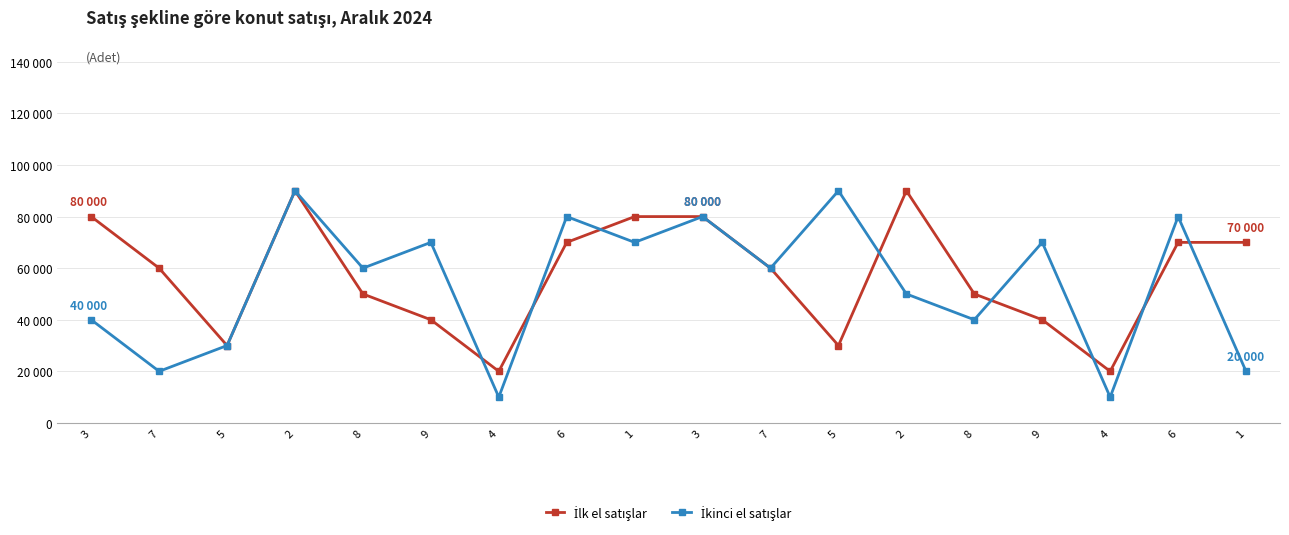

Where does the İlk el satışlar series first go above 60000?

3